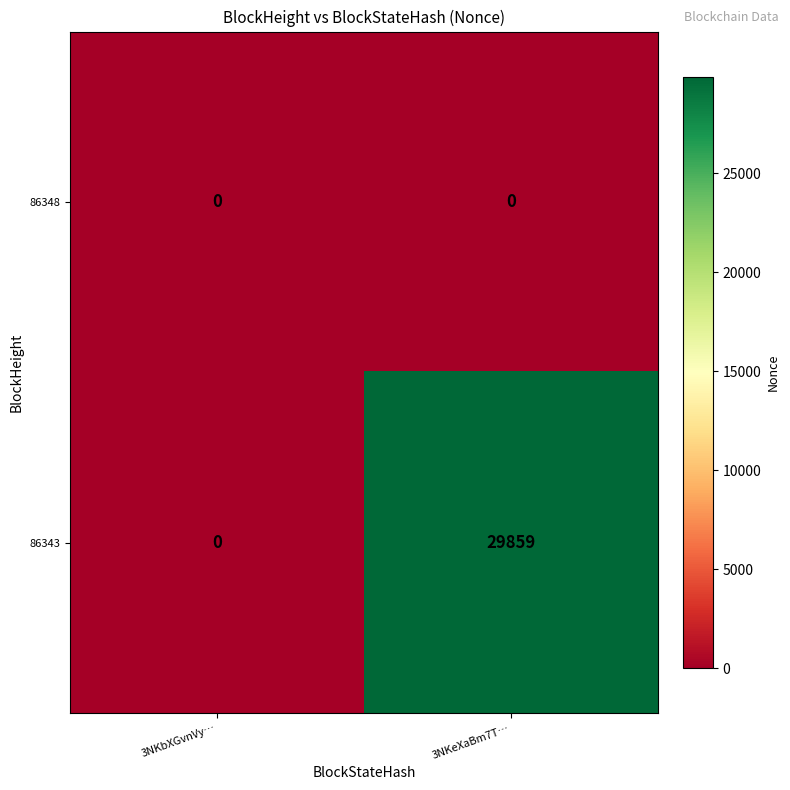

What is the difference between the 86343 values at 3NKeXaBm7T… and 3NKbXGvnVy…?

29859